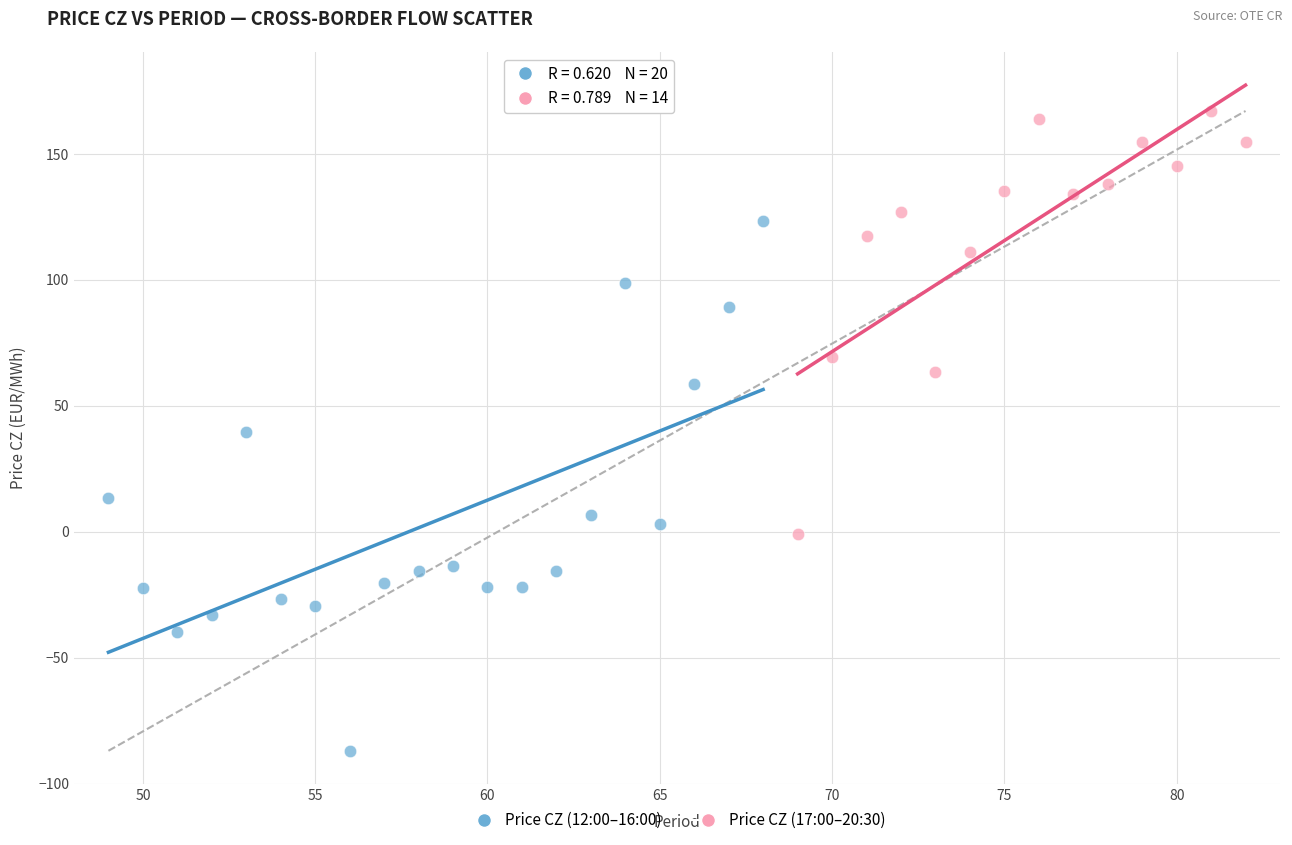

Which series contains the lowest Y value?

Price CZ (12:00–16:00)